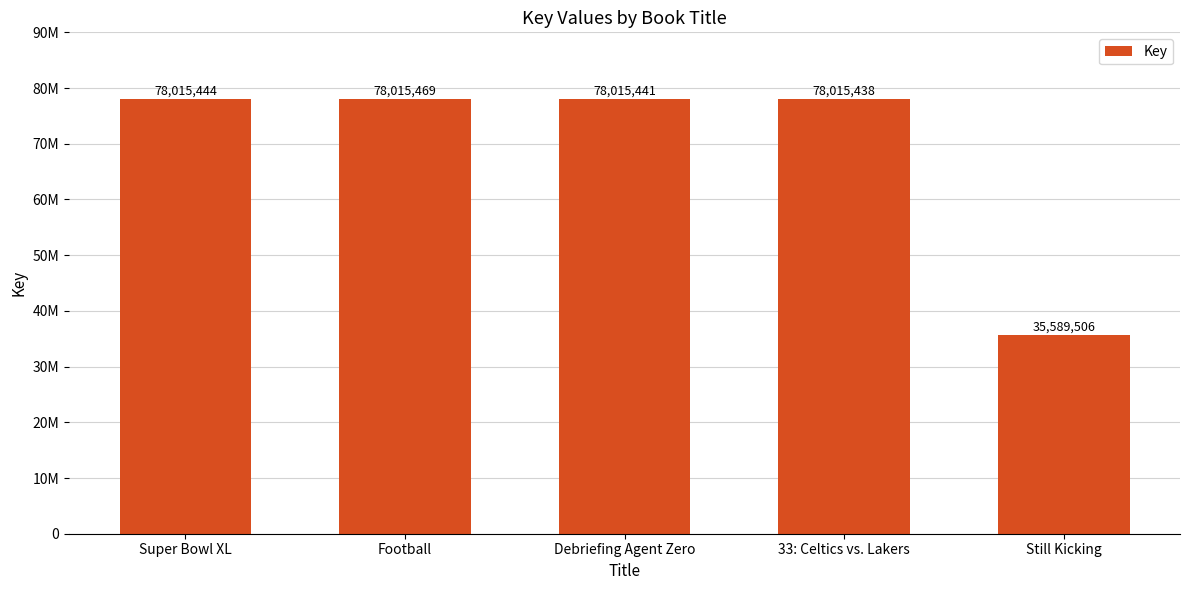

How many bars are there in total?

5